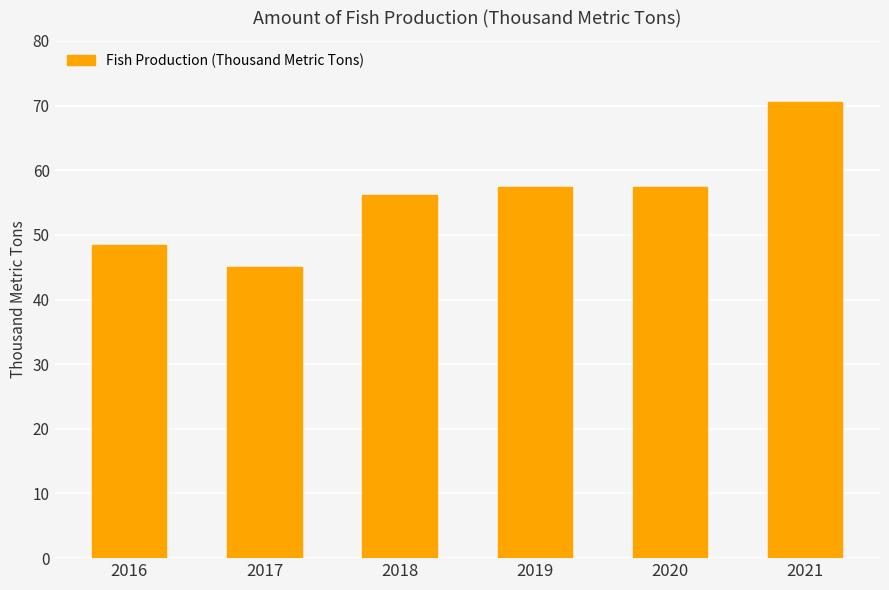

Reading right to left, transcribe all the data shown in this chart.

70.5	57.4	57.4	56.2	45.0	48.4